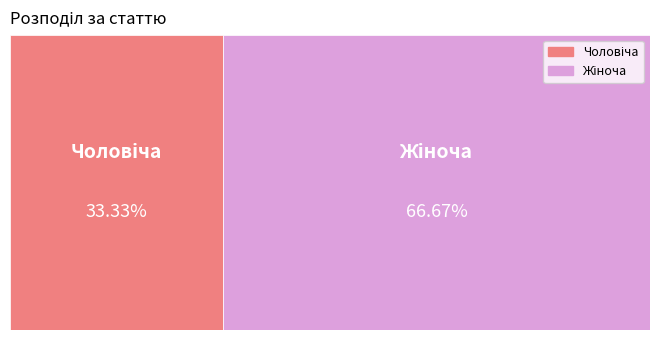

What is the smallest slice in the pie chart?

Чоловіча